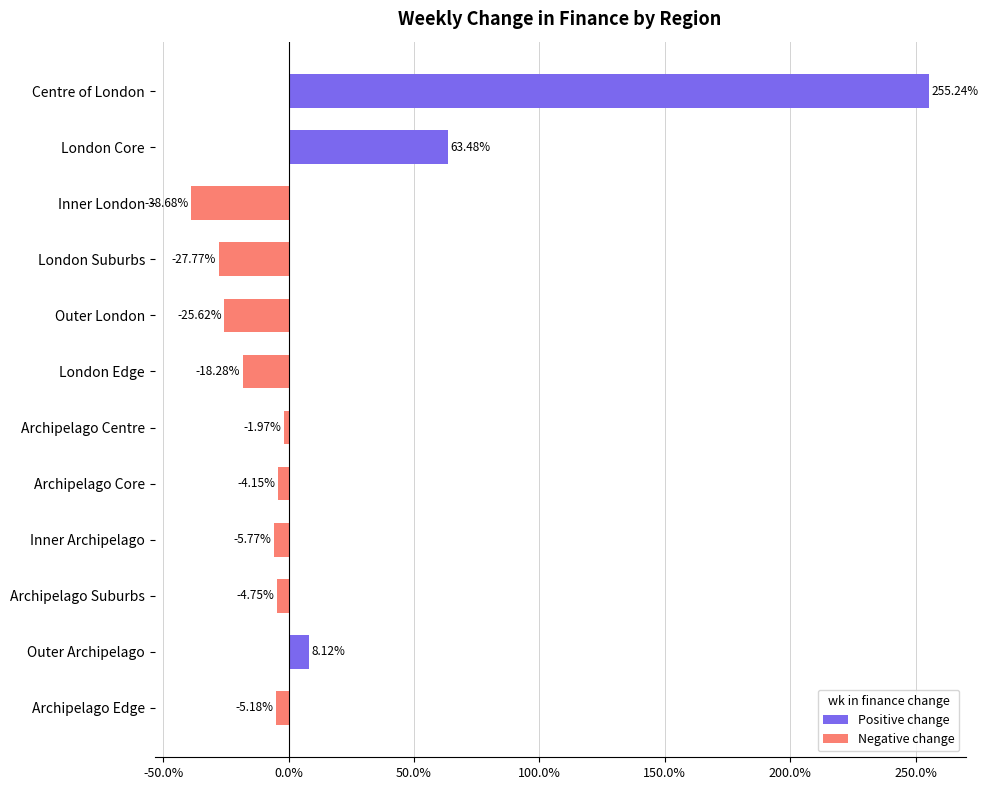

Does the chart contain any negative values?

Yes